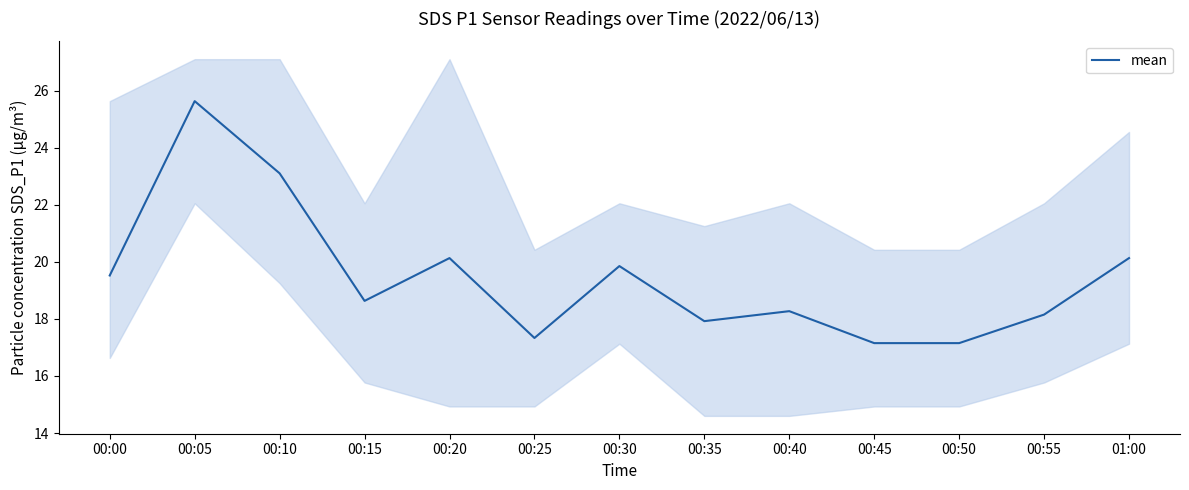

The value at 00:25 is 24.1. True or false?

False